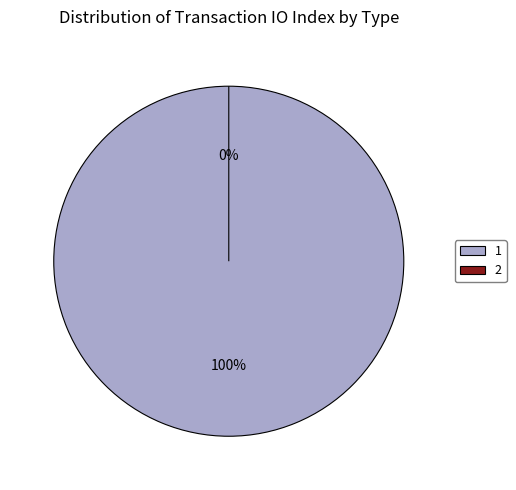

To the nearest percent, what is the combined percentage of Ticket (io_index=0) and Vote (io_index=1)?

100%